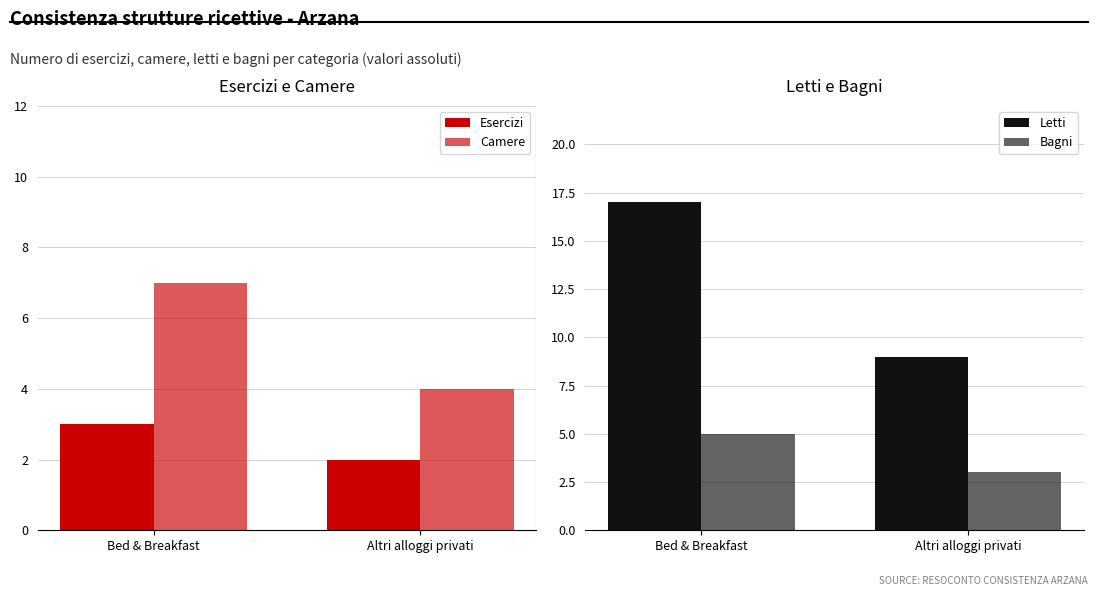

Count the Bagni values in the range 3 to 5.

2